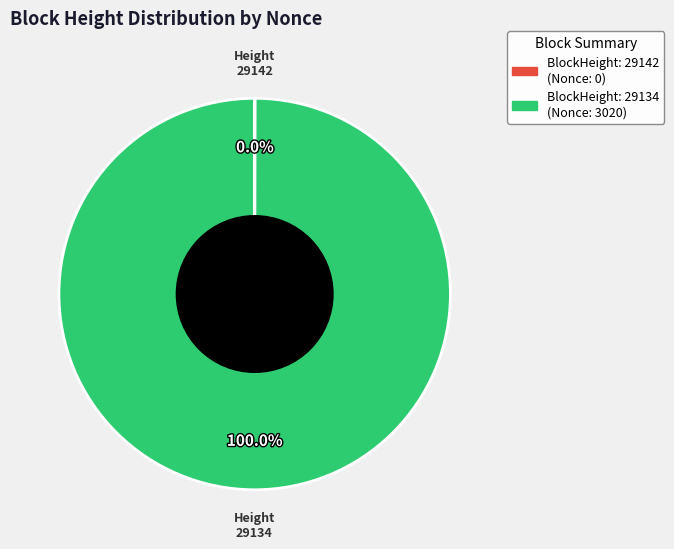

Does any single category account for the majority?

Yes